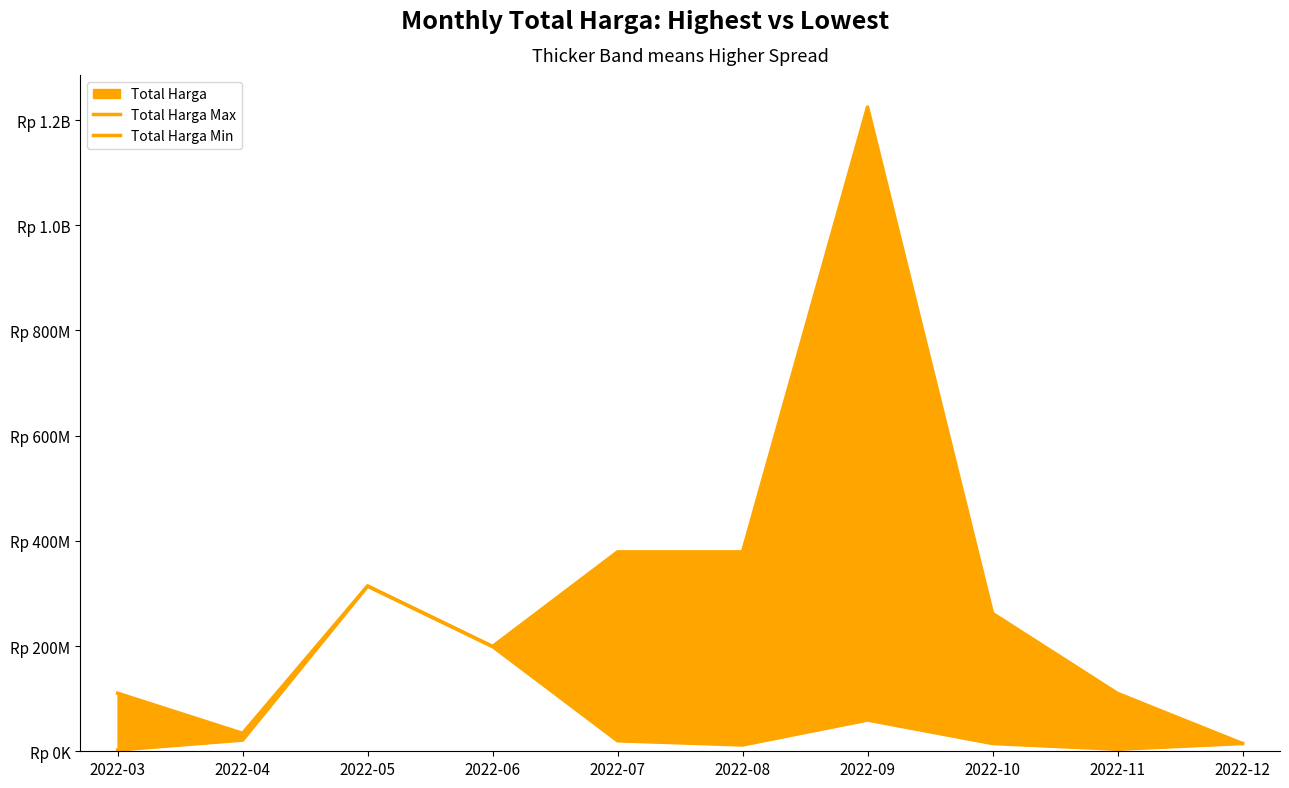

Which series has the largest total across all categories?

Total Harga Max